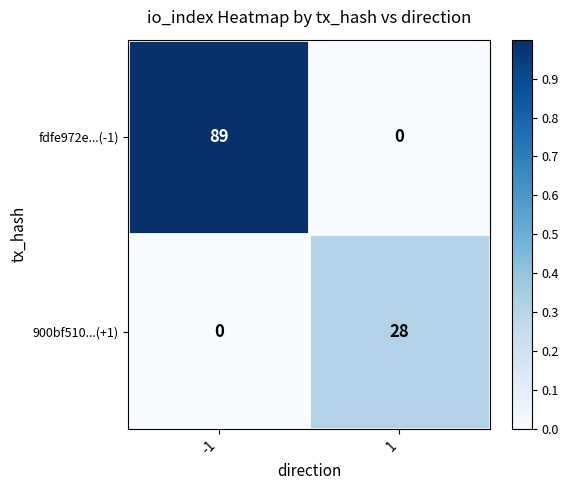

How many data points in 900bf510...(+1) are less than 28?

1